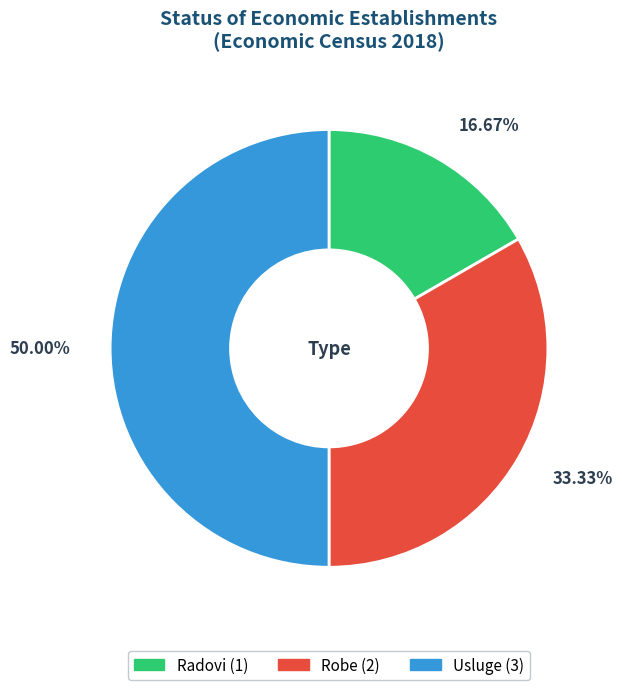

To the nearest percent, what portion does Robe represent?

33%